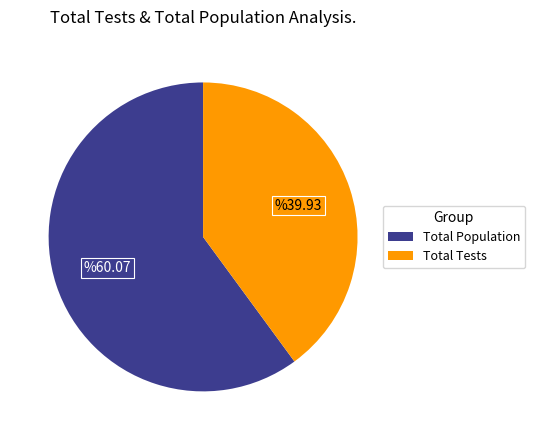

Is there a majority slice in this chart?

Yes